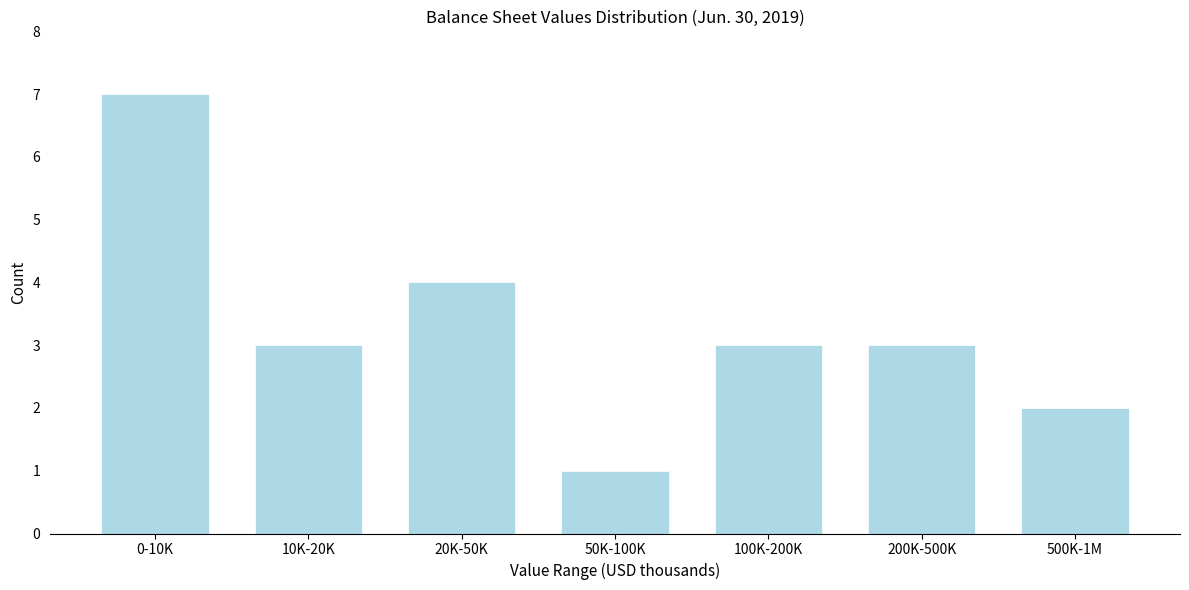

Reading right to left, list all the values displayed in this chart.

500K-1M=2	200K-500K=3	100K-200K=3	50K-100K=1	20K-50K=4	10K-20K=3	0-10K=7